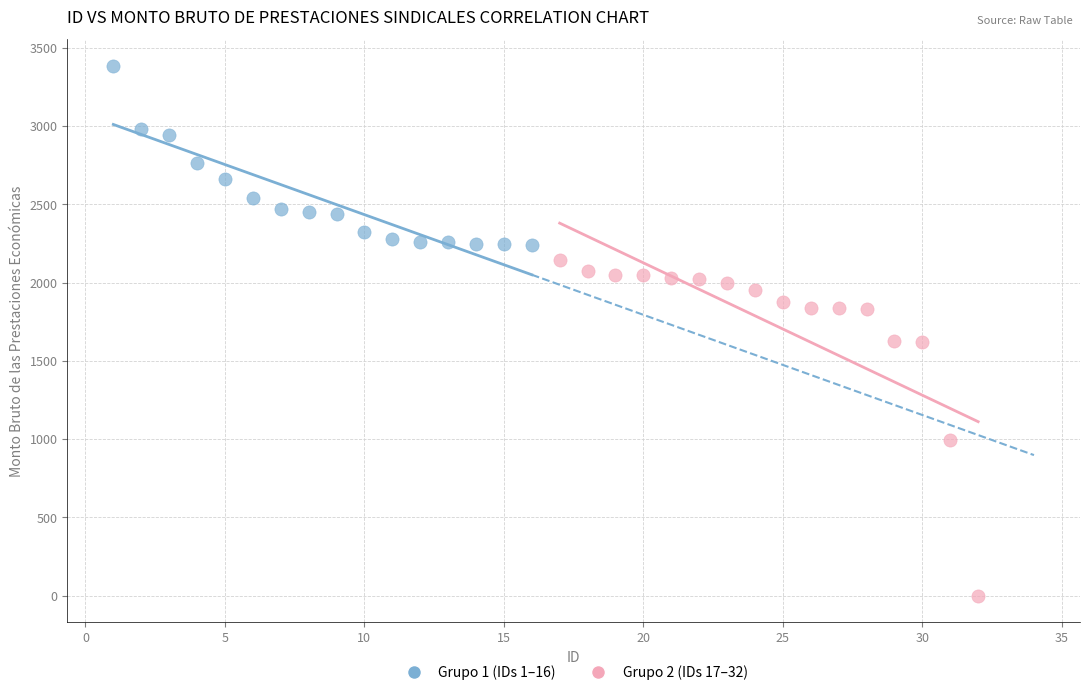

Which series has the widest spread of Y values?

Grupo 2 (IDs 17–32)